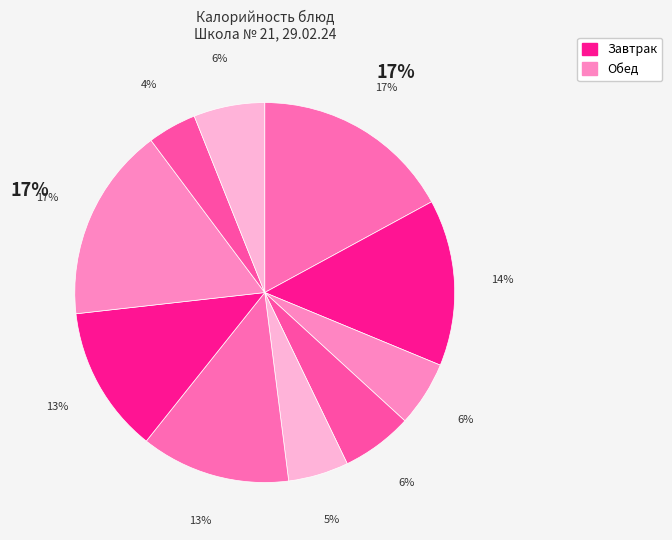

Count the number of slices in the pie.

10